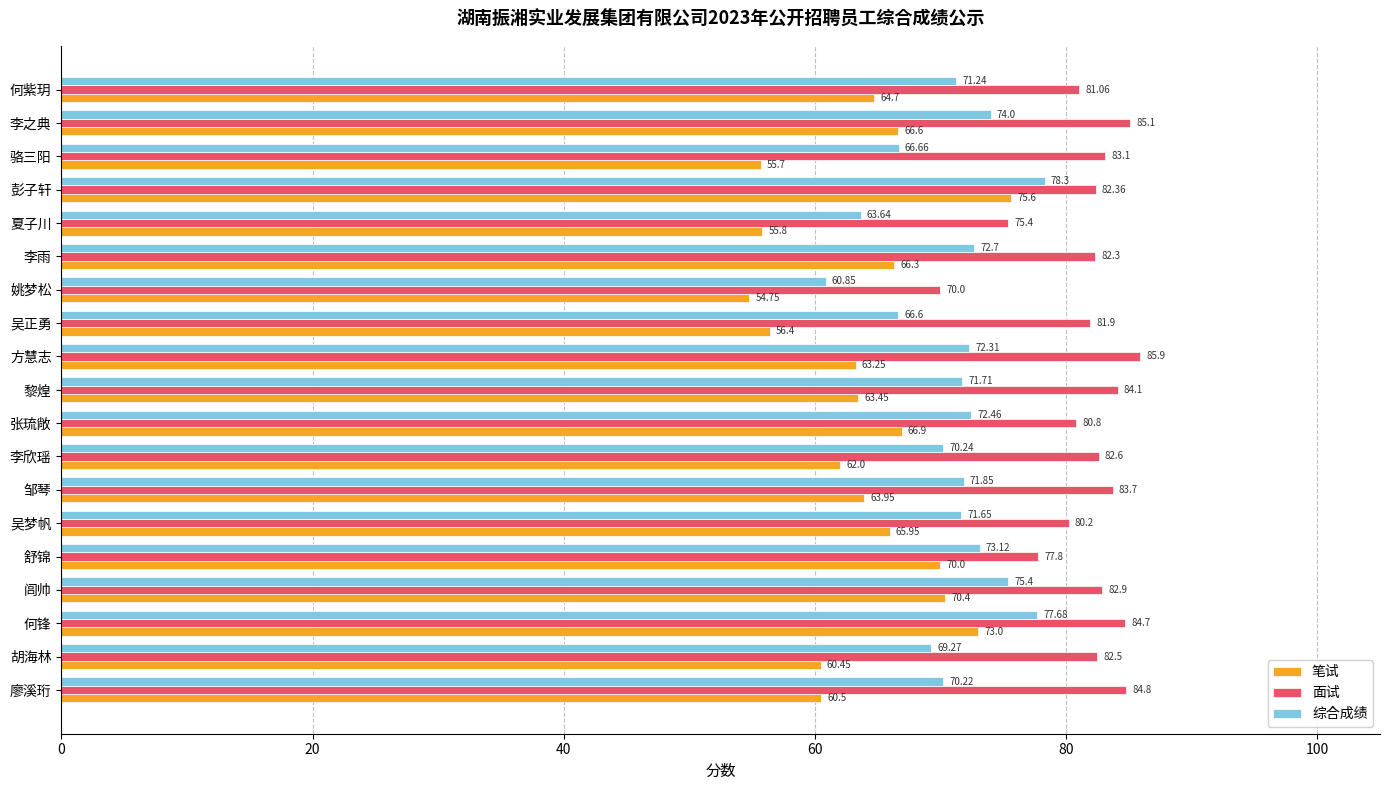

Rank the series by their maximum value, from highest to lowest.

面试, 综合成绩, 笔试